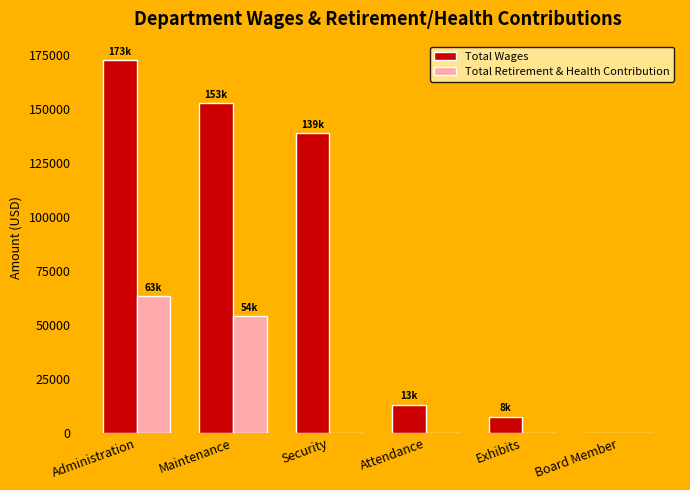

Count the number of categories in the chart.

6